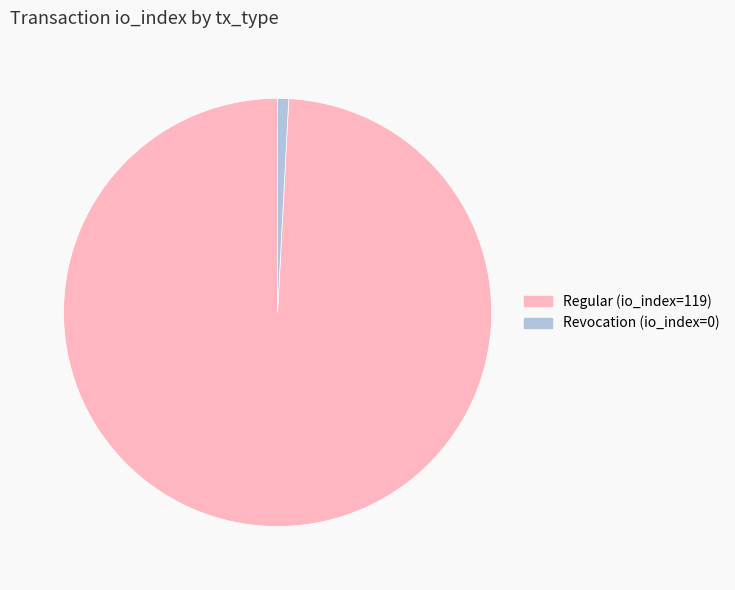

Is the sum of Regular (io_index=119) and Revocation (io_index=0) greater than half?

Yes